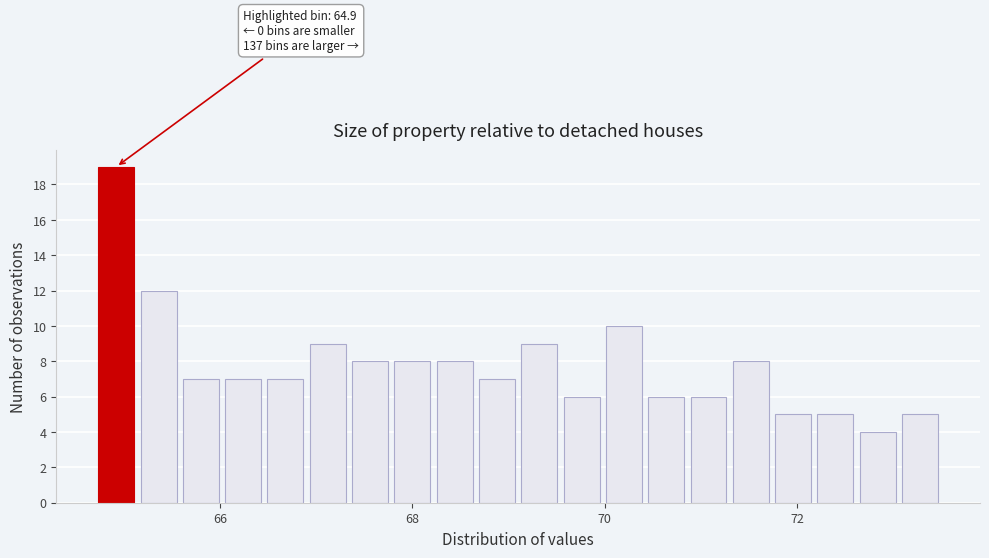

Around what value on the x-axis is the tallest bar? Give the approximate position of its centre, as read against the axis.

65.0